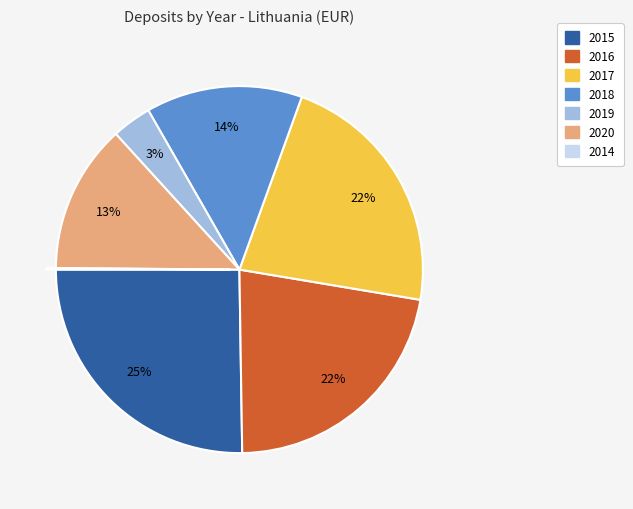

To the nearest percent, what is the difference between the largest and smallest slice percentages?

25%